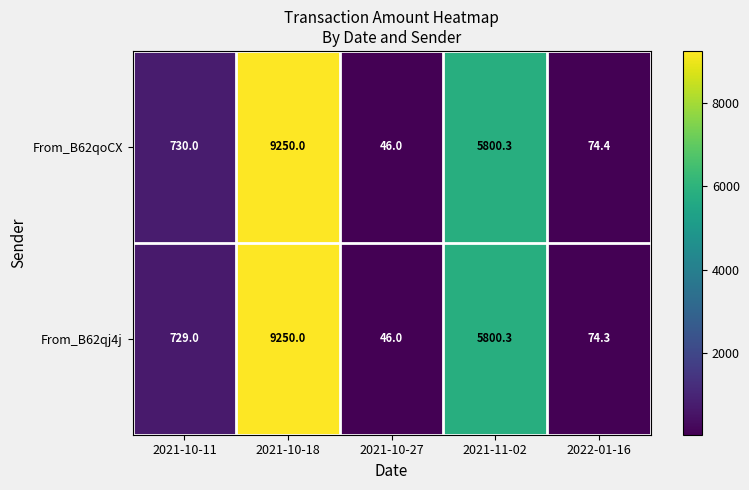

What is the difference between the From_B62qoCX values at 2021-10-18 and 2022-01-16?

9175.6